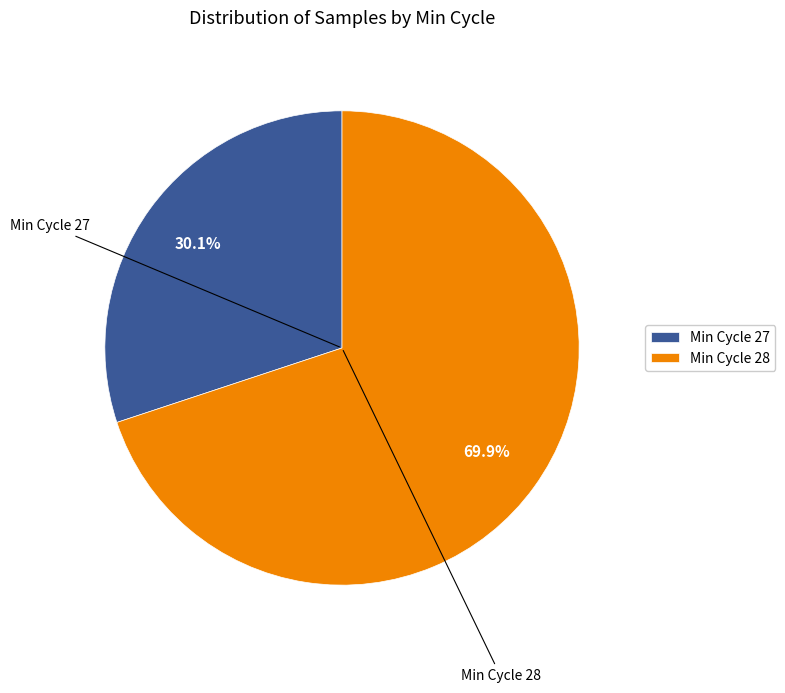

Which slice represents more than half of the pie?

Min Cycle 28